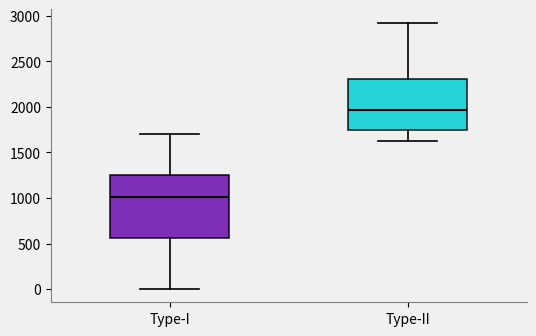

Reading left to right, read every box against the y-axis: the position of its median line, the range the box covers, and the ends of its whiskers. The values are not printed on the chart, so give them approximately, as read against the axis.

Type-I: median 1000, box 550 to 1250, whiskers 0 to 1700
Type-II: median 1950, box 1750 to 2300, whiskers 1650 to 2950